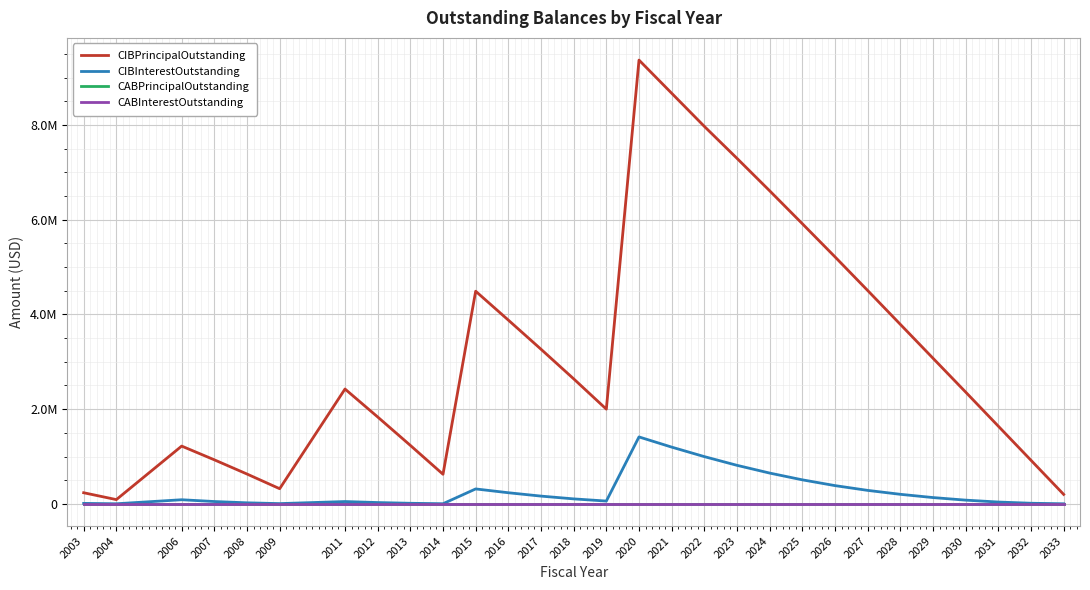

True or false: CABInterestOutstanding and CABPrincipalOutstanding intersect in this chart.

False